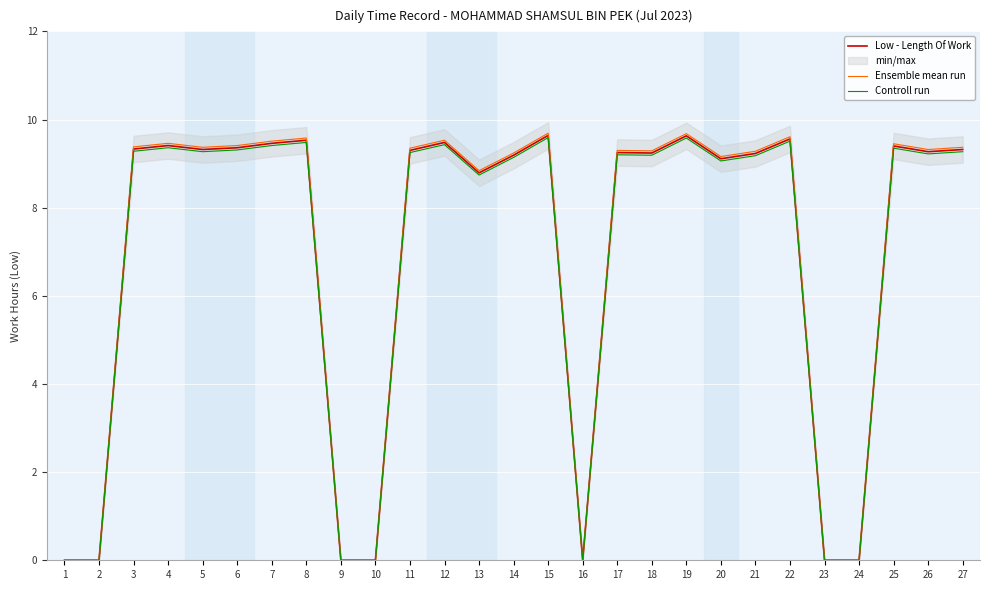

What is the sum of all Ensemble mean run values?

187.8